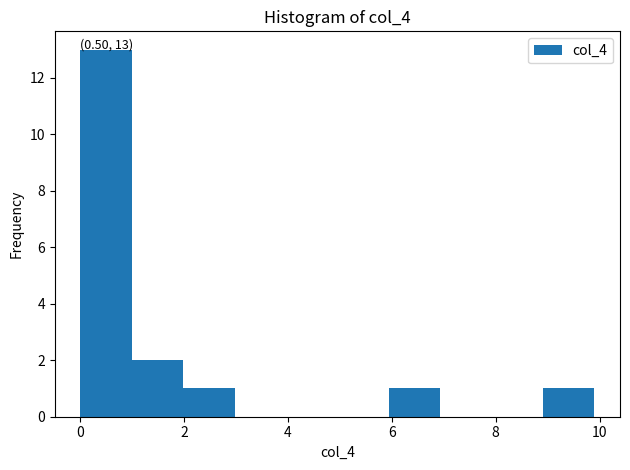

Over which range of the x-axis is the bar tallest?

0 to 1